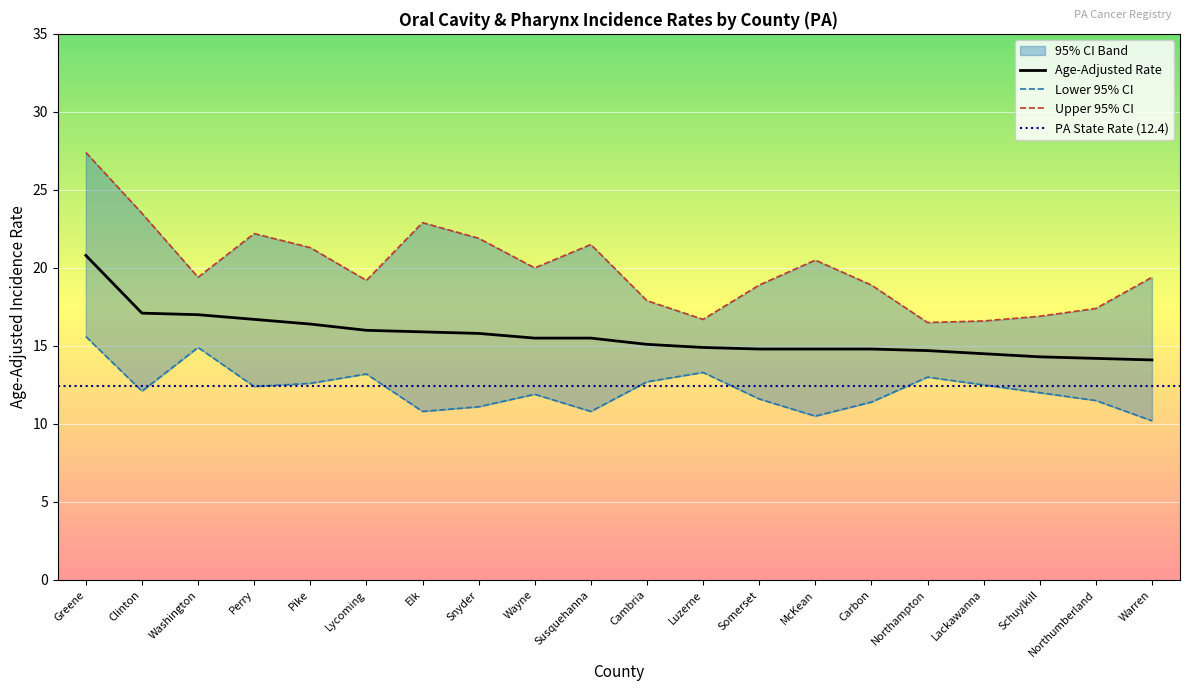

What is the label of the 17th point from the left?

Lackawanna